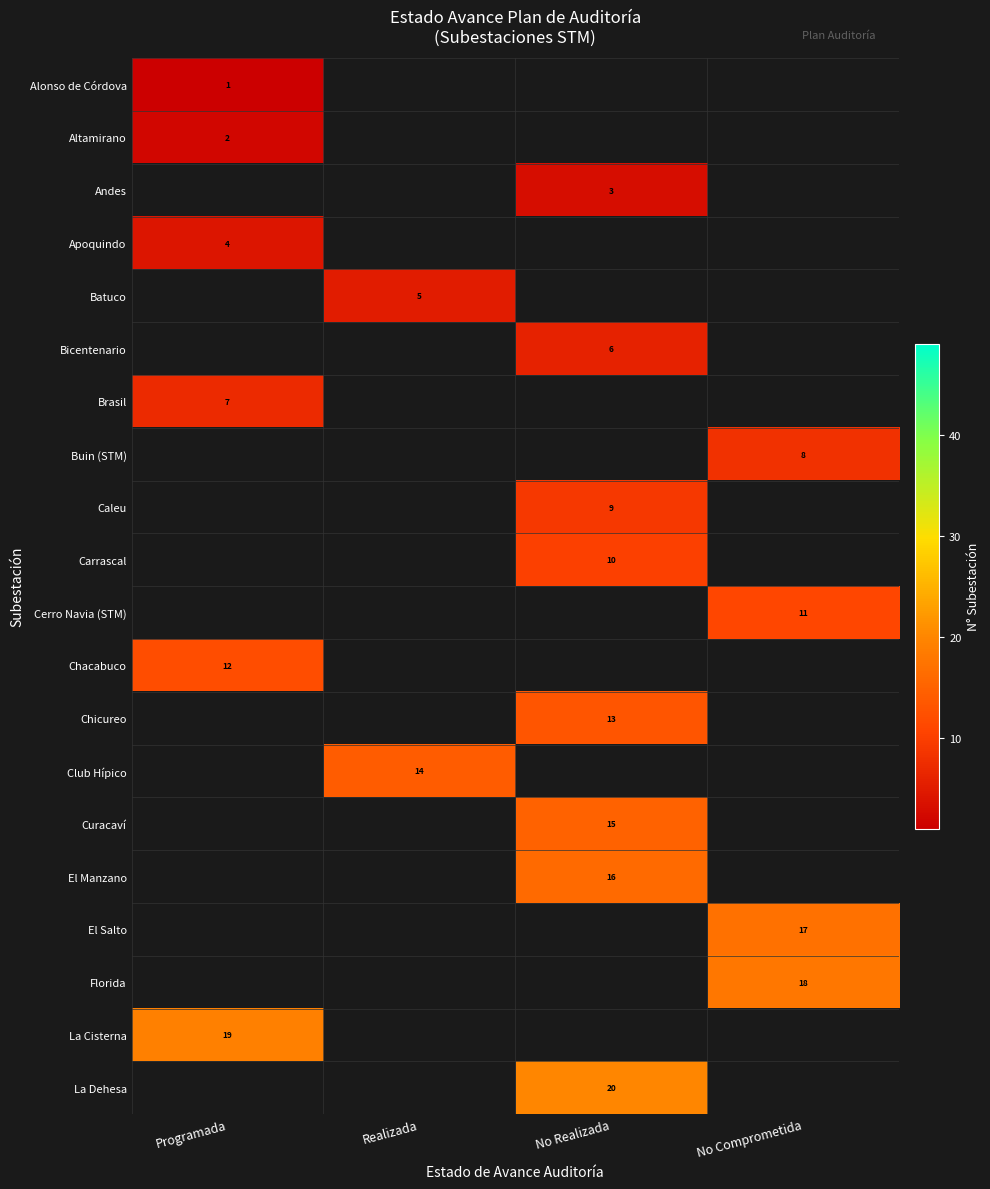

The value of Brasil at Programada is 7. True or false?

True